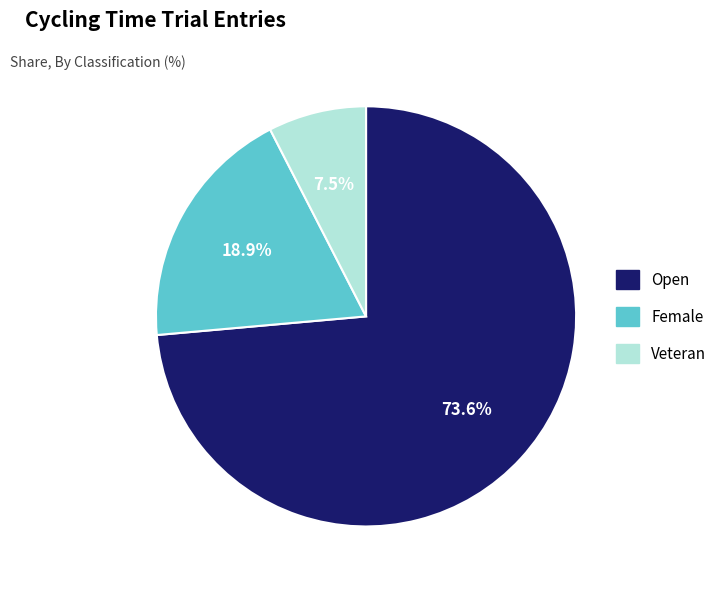

To the nearest percent, what is the difference between the largest and smallest slice percentages?

66%